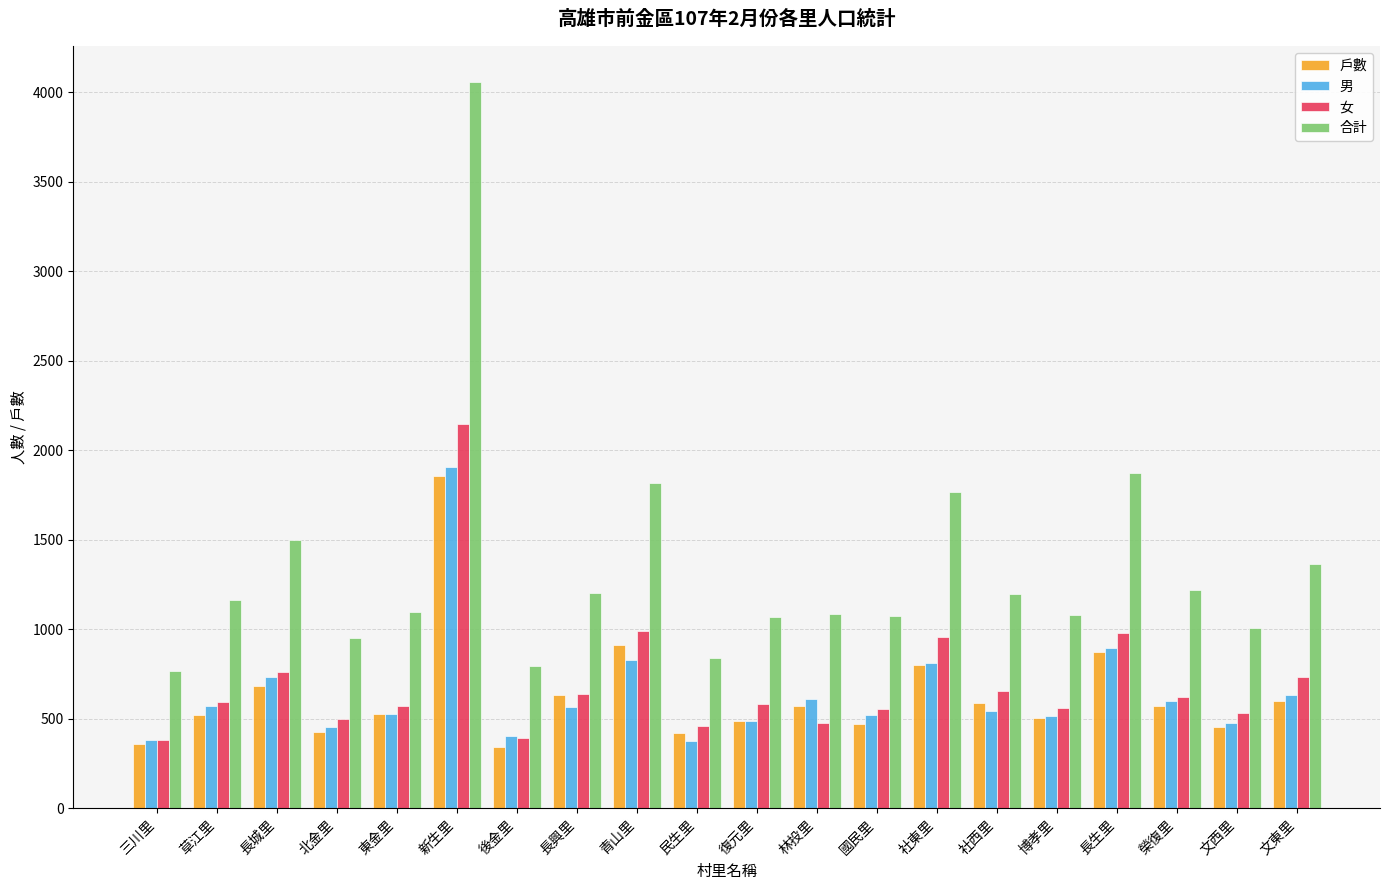

At which label does 男 first exceed 568?

草江里